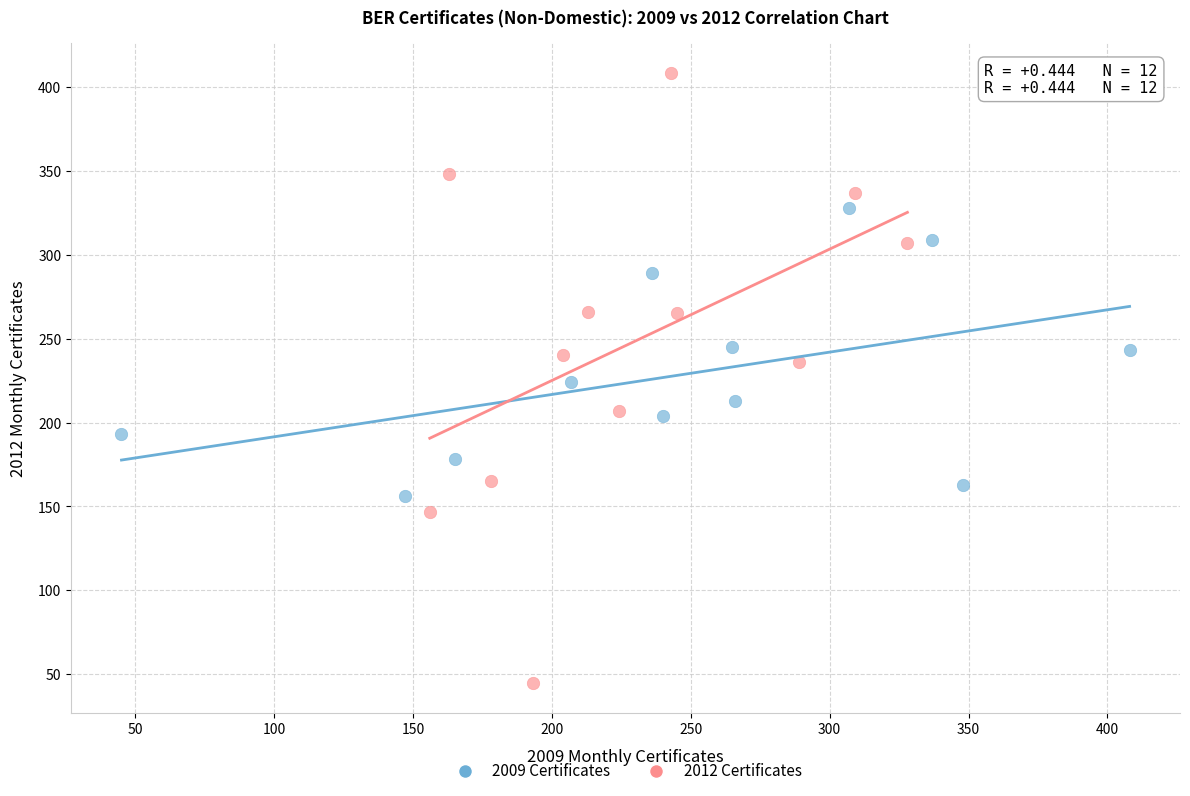

Which series reaches the maximum Y coordinate?

2012 Certificates